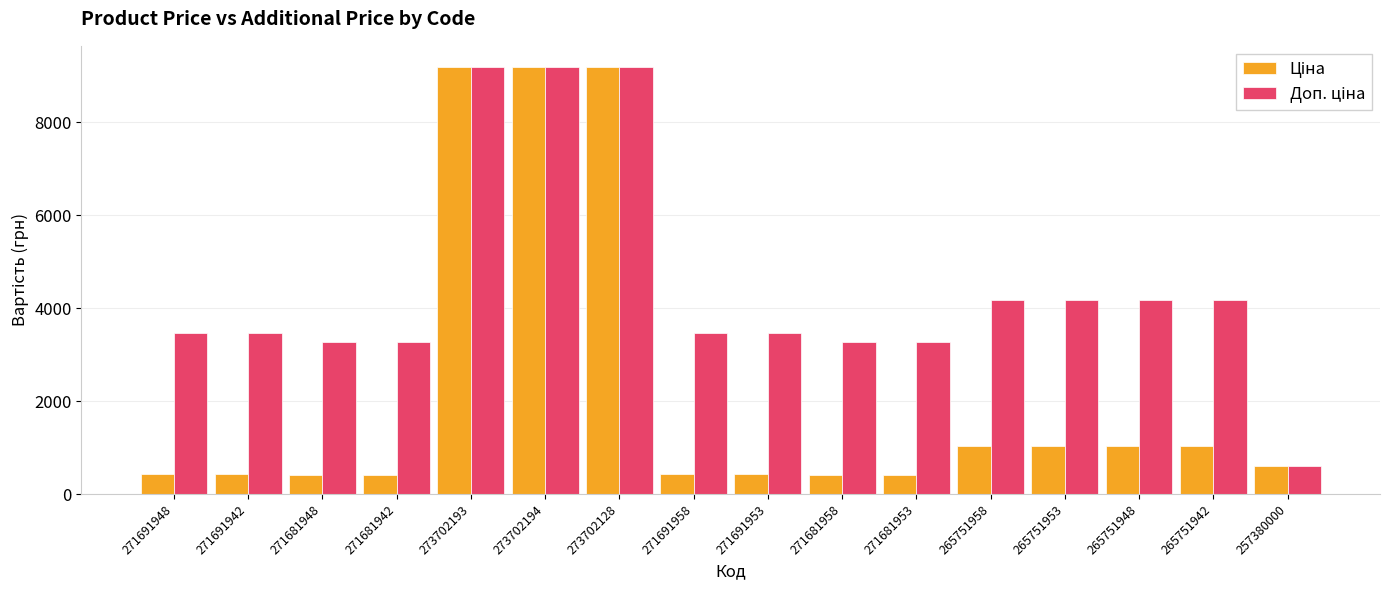

What position from the left is 265751942?

15